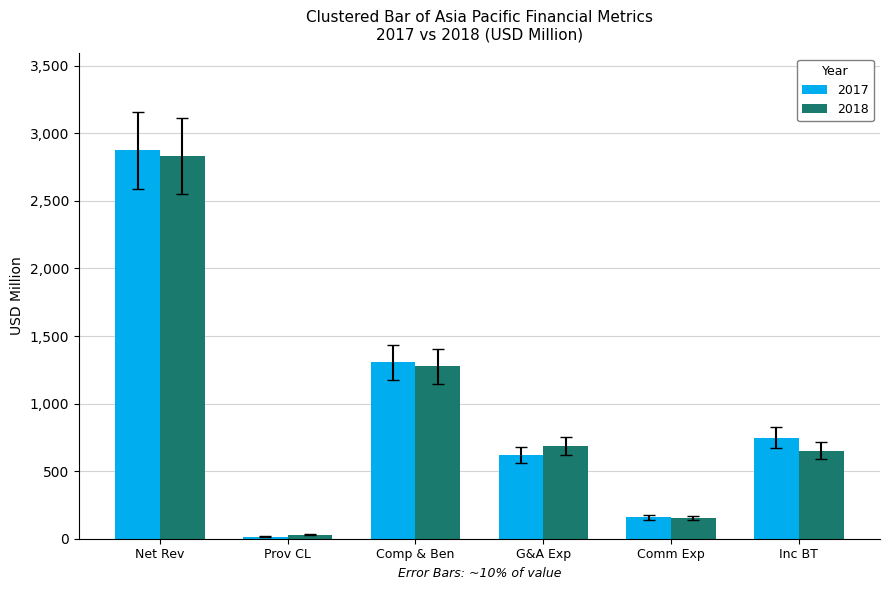

Rank the categories by 2017 value from lowest to highest.

Prov CL, Comm Exp, G&A Exp, Inc BT, Comp & Ben, Net Rev